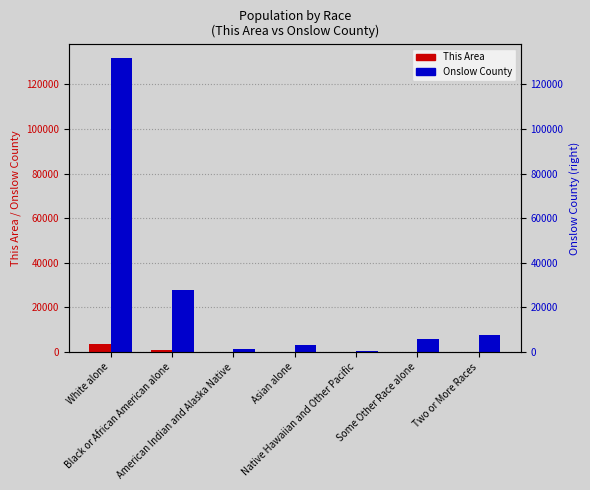

What is the maximum value for Onslow County?

131590